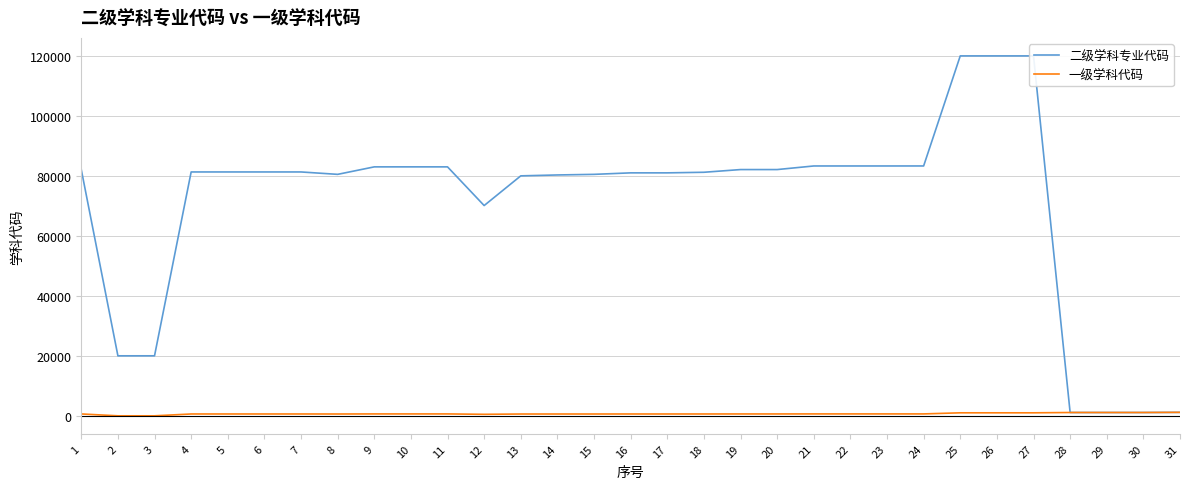

Reading left to right, transcribe all the data shown in this chart.

二级学科专业代码: 82301	20204	20206	81505	81505	81505	81505	80703	83201	83203	83201	70302	80204	80502	80703	81203	81203	81400	82301	82301	83500	83500	83500	83504	120202	120202	120202	1305	1305	1305	1356
一级学科代码: 823	202	202	815	815	815	815	807	832	832	832	703	802	805	807	812	812	814	823	823	835	835	835	835	1202	1202	1202	1305	1305	1305	1356